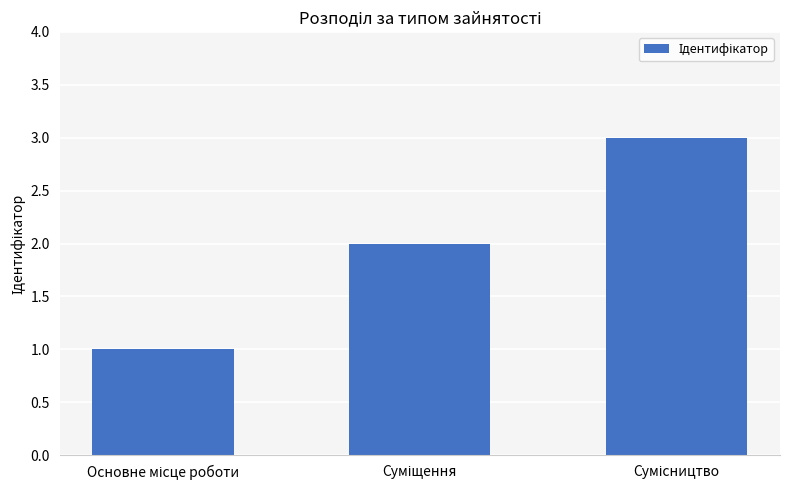

What is the greatest value displayed?

3